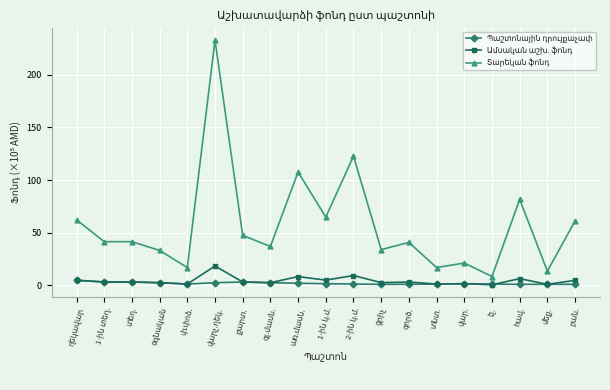

Does the chart have visible grid lines?

Yes